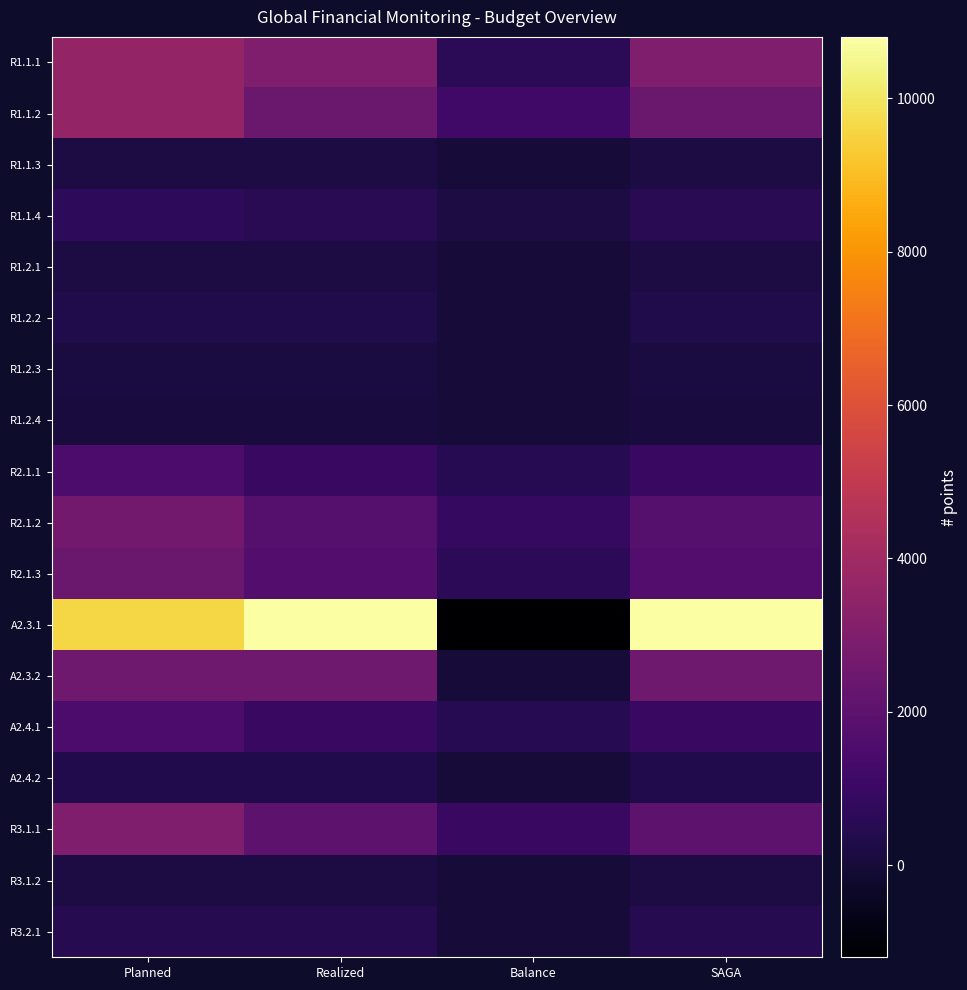

Which label corresponds to the largest value in the chart?

Realized